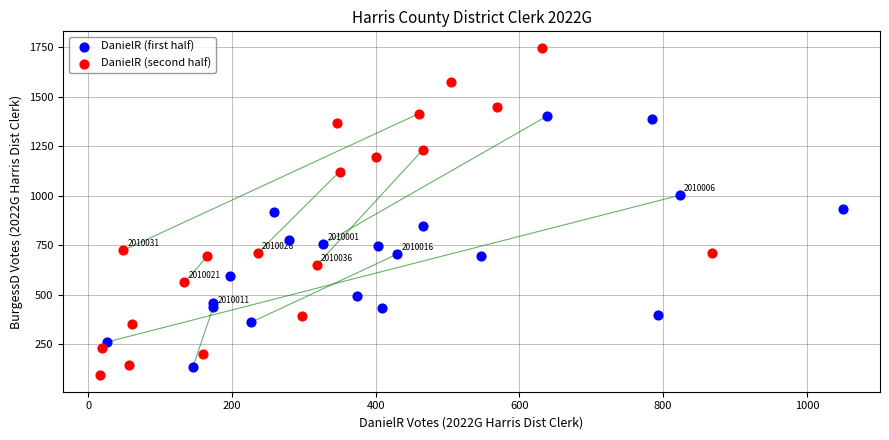

What are all the series names shown in the legend?

DanielR (first half), DanielR (second half)